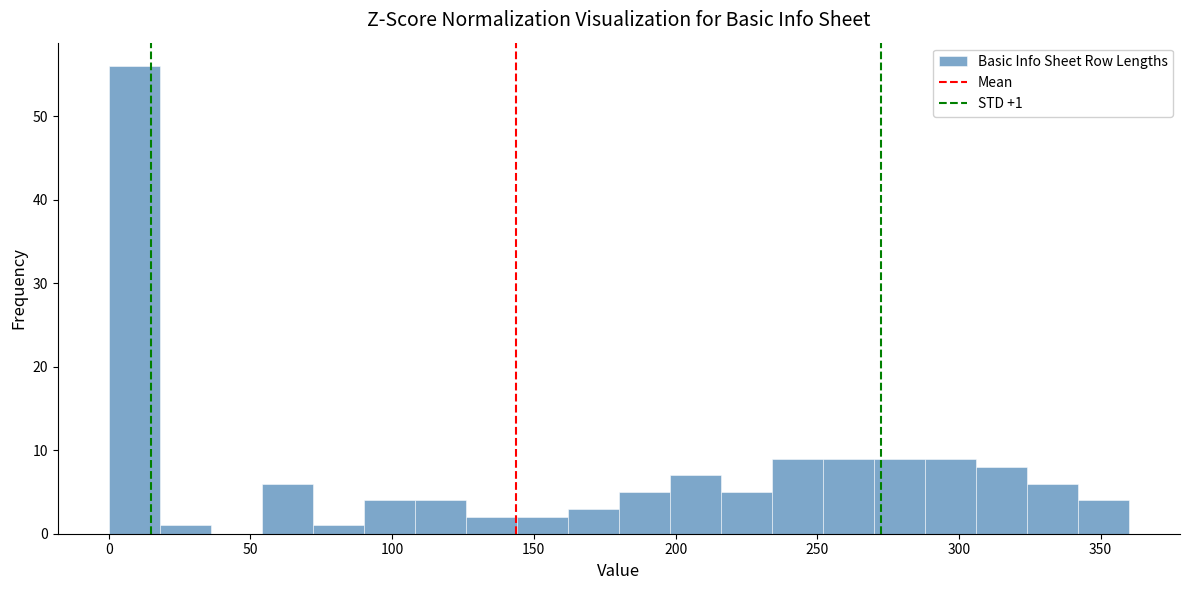

Around what value on the x-axis is the tallest bar? Give the approximate position of its centre, as read against the axis.

10